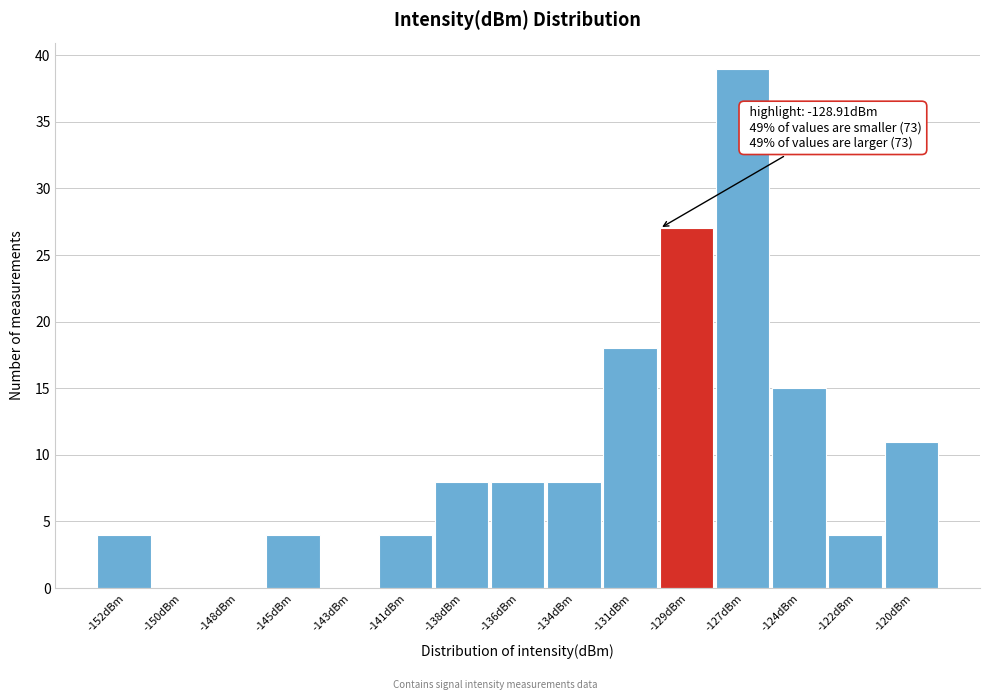

Reading left to right, list all the values displayed in this chart.

-152dBm=4	-150dBm=0	-148dBm=0	-145dBm=4	-143dBm=0	-141dBm=4	-138dBm=8	-136dBm=8	-134dBm=8	-131dBm=18	-129dBm=27	-127dBm=39	-124dBm=15	-122dBm=4	-120dBm=11